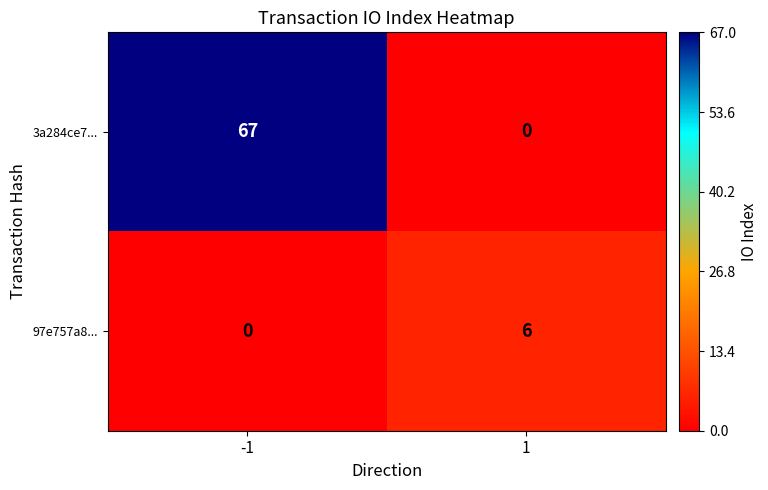

Rank the series by their maximum value, from lowest to highest.

97e757a8..., 3a284ce7...